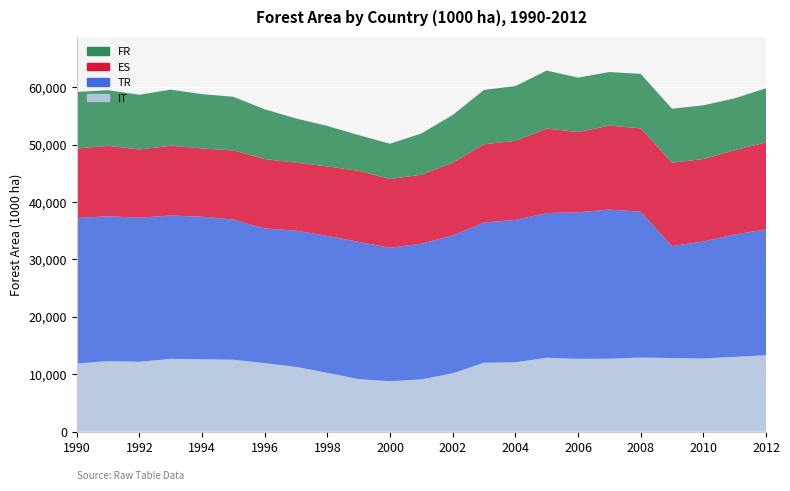

Reading left to right, what are all the values shown in this chart?

IT: 11867	12288	12171	12680	12612	12528	11933	11276	10246	9143	8790	9098	10163	12014	12076	12881	12677	12710	12899	12828	12755	13024	13318
TR: 25375	25240	25111	24980	24849	24426	23471	23752	23864	23919	23247	23644	24029	24426	24815	25210	25547	25994	25432	19510	20381	21341	21928
ES: 12099	12282	11880	12170	11890	12049	12090	11843	12107	12366	11986	12019	12672	13649	13776	14718	13991	14620	14524	14518	14382	14676	15157
FR: 9864	9693	9545	9770	9465	9347	8678	7701	7057	6245	6151	7201	8322	9464	9554	10116	9479	9341	9495	9419	9348	9039	9434